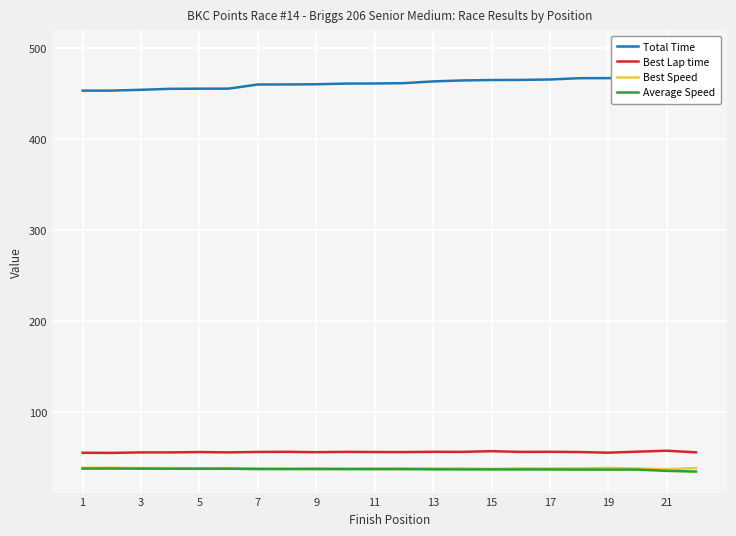

True or false: Best Speed and Best Lap time cross at least once.

False